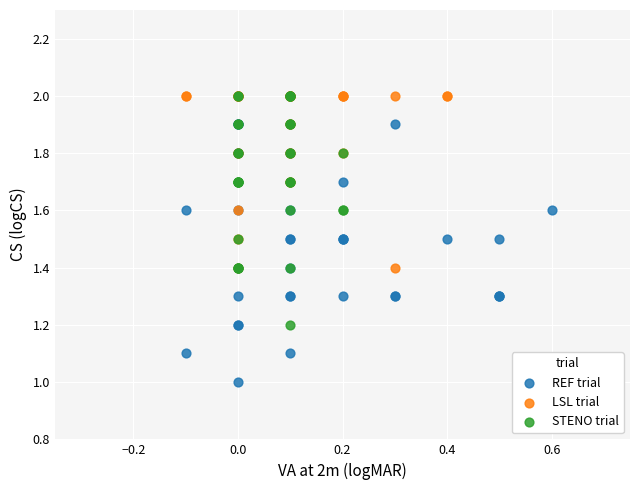

Which series reaches the minimum Y coordinate?

REF trial